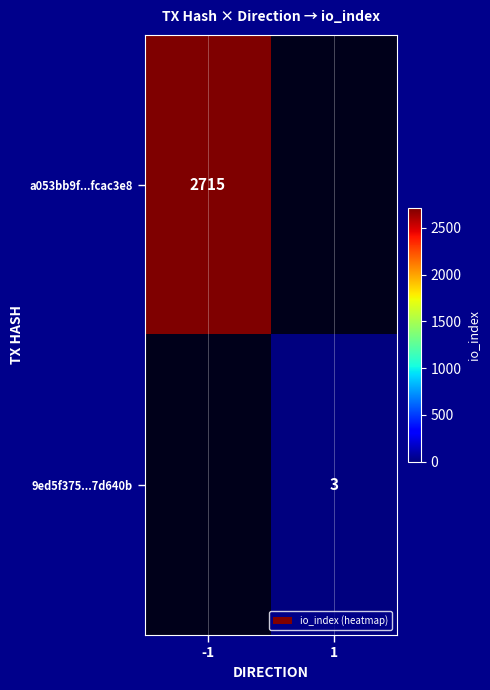

True or false: a053bb9f...fcac3e8 has a value of 3796 at -1.

False